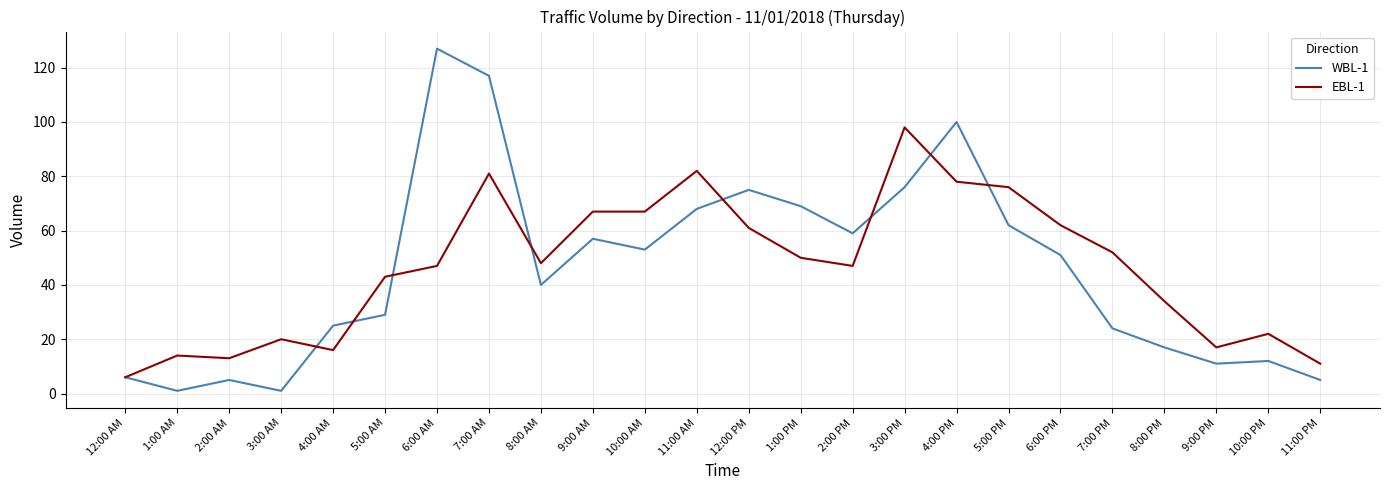

True or false: WBL-1 has a value of 51 at 6:00 PM.

True